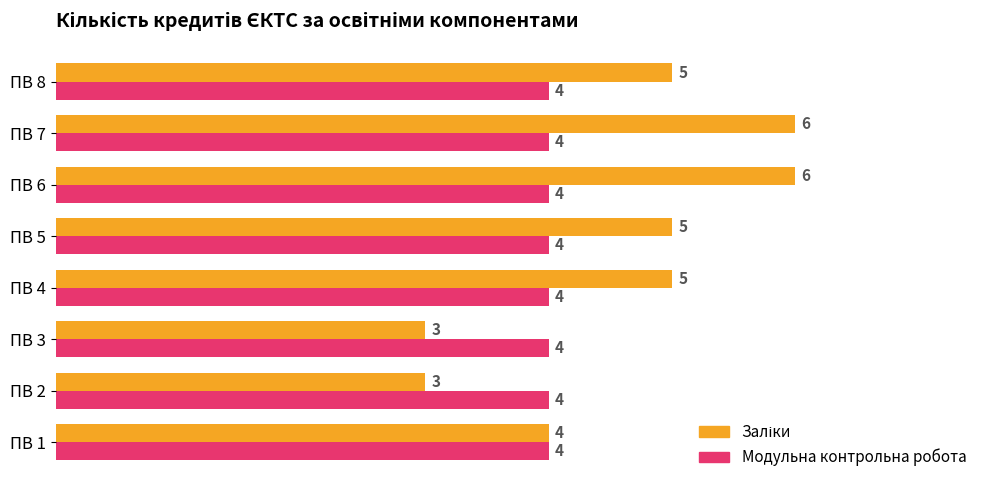

What value does the Модульна контрольна робота series have at ПВ 5?

4